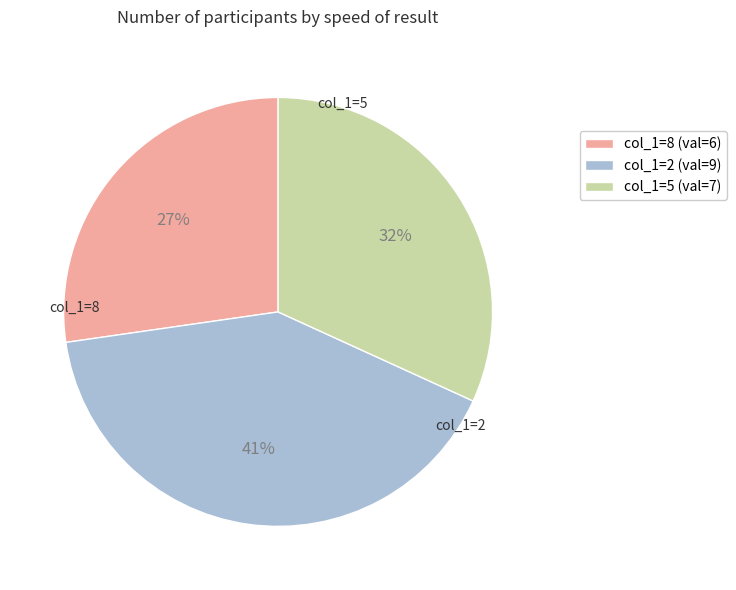

To the nearest percent, what is the combined percentage of col_1=2 (val=9) and col_1=5 (val=7)?

73%